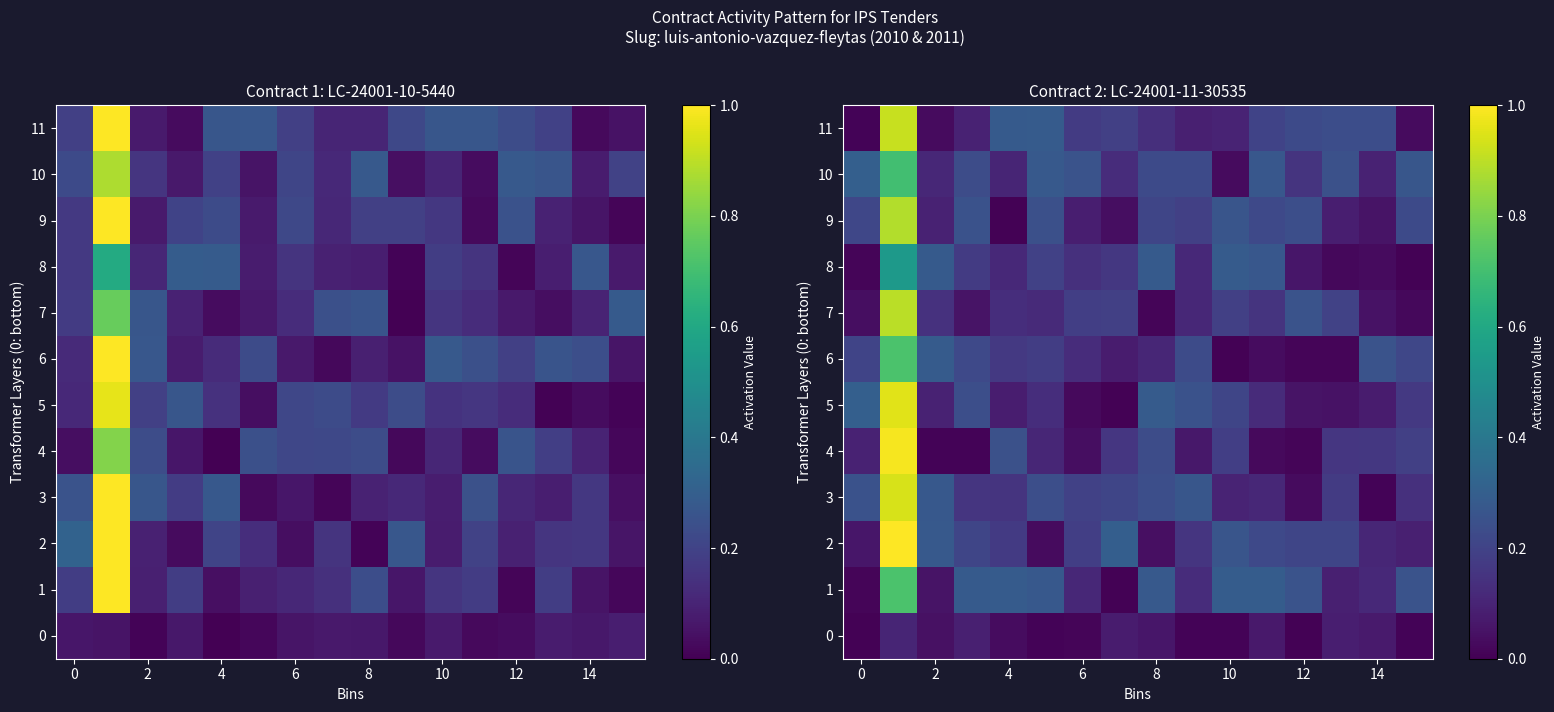

Which series has the widest spread of values?

4